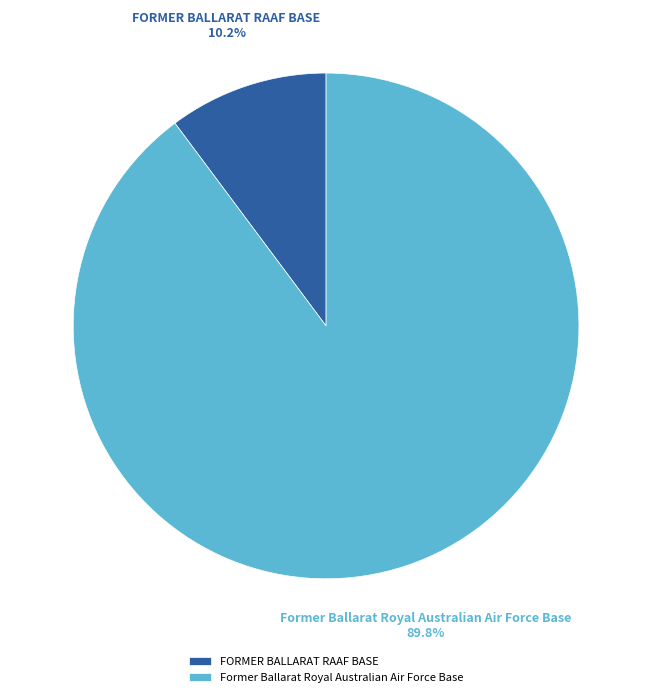

To the nearest percent, what is the combined percentage of Former Ballarat Royal Australian Air Force Base and FORMER BALLARAT RAAF BASE?

100%